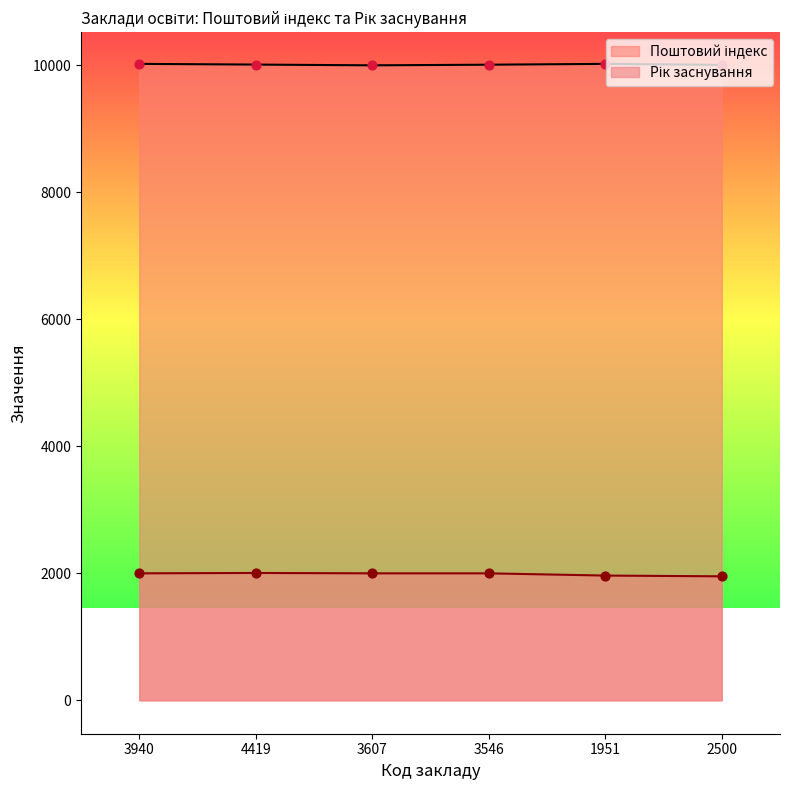

At how many categories does at least one series exceed 8454?

6